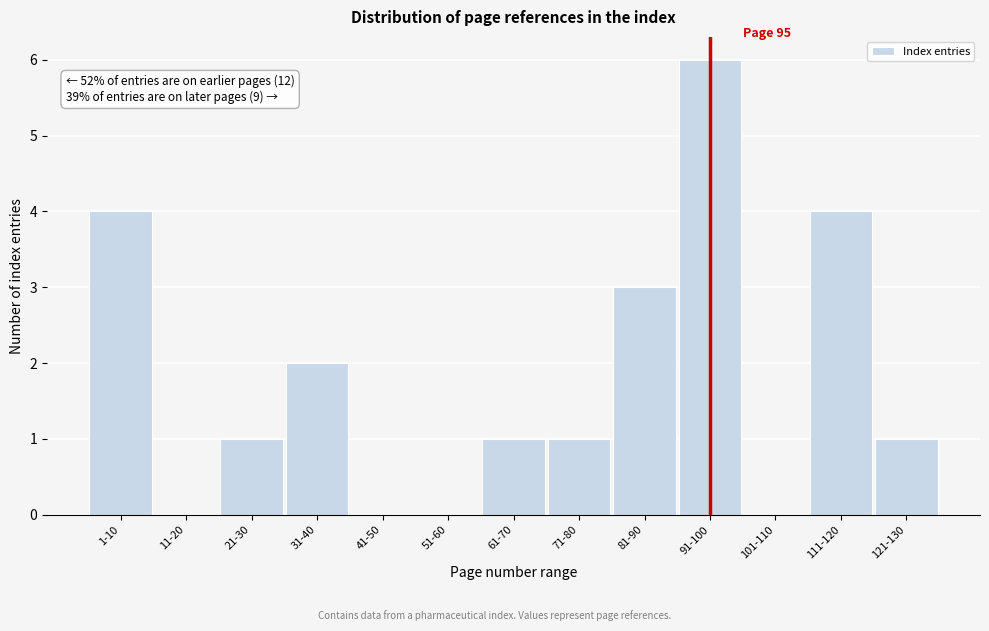

Reading left to right, list all the values displayed in this chart.

1-10=4	11-20=0	21-30=1	31-40=2	41-50=0	51-60=0	61-70=1	71-80=1	81-90=3	91-100=6	101-110=0	111-120=4	121-130=1